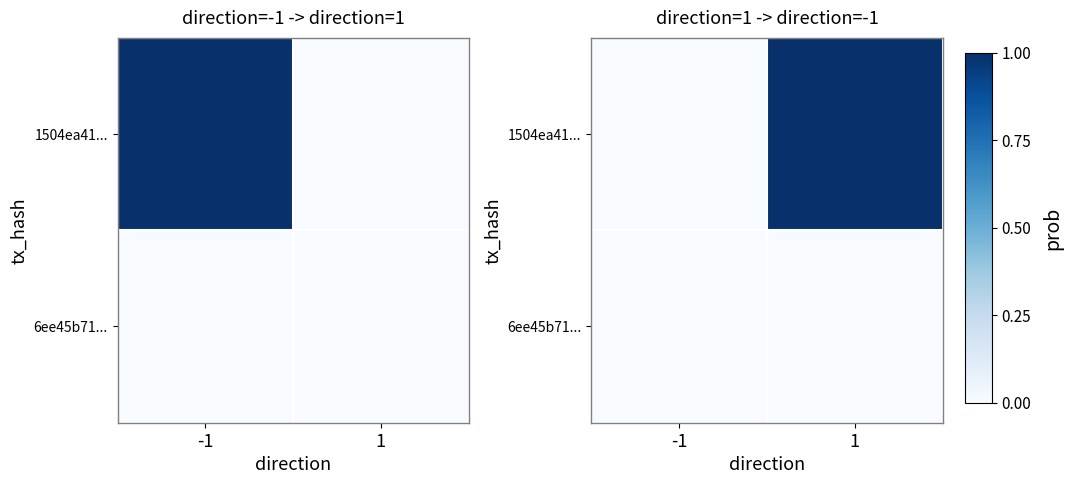

What is the difference between the maximum and minimum values in the 1504ea41... series?

1